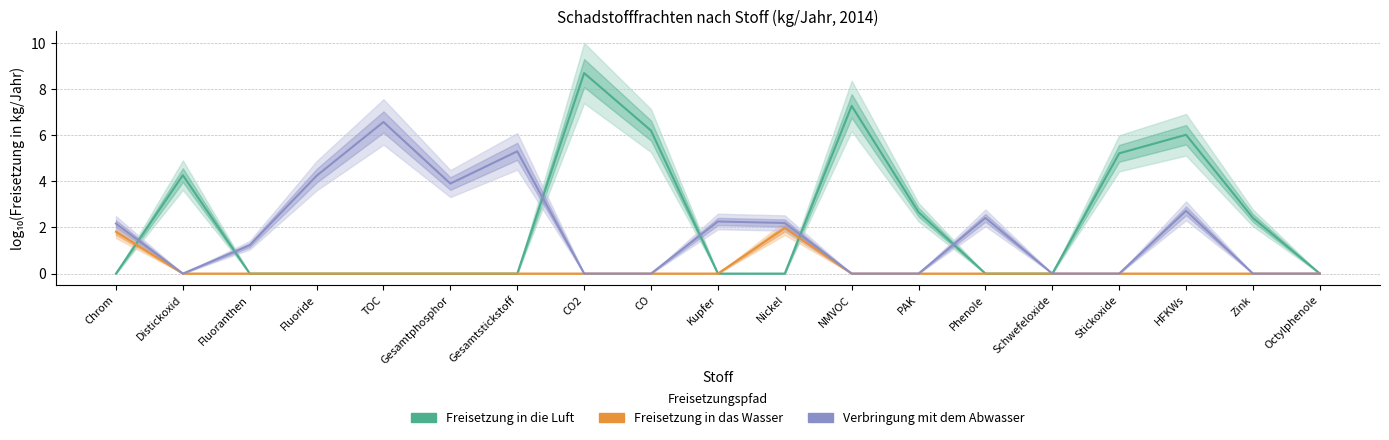

Which has a higher value, PAK or TOC?

PAK